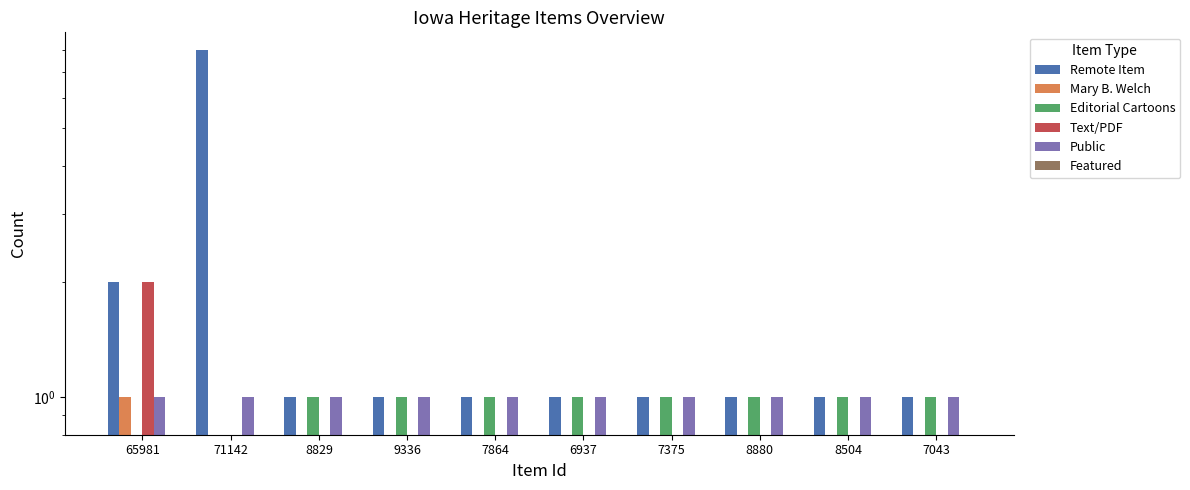

Which category has the highest value in the Editorial Cartoons series?

8829